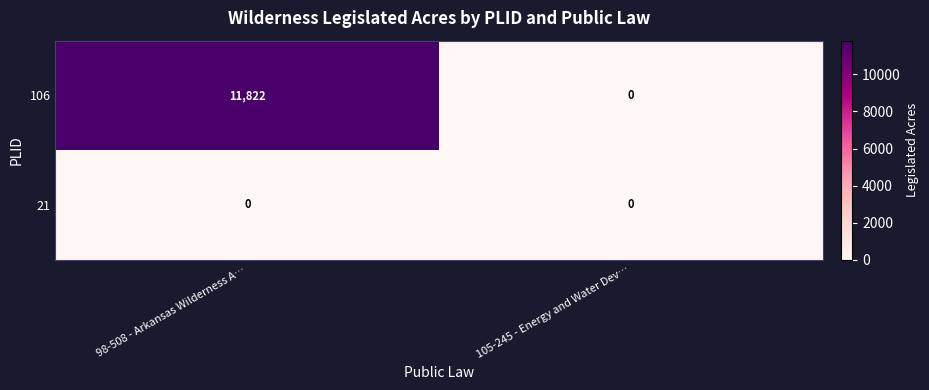

True or false: 106 has a value of 11822 at 98-508 - Arkansas Wilderness A….

True